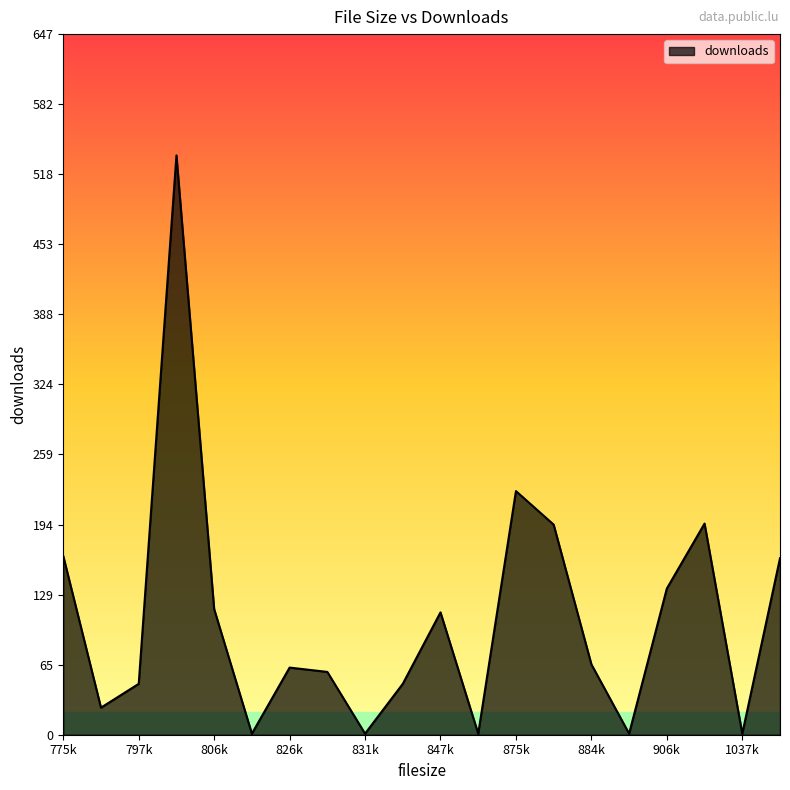

True or false: there are more than 0 points higher than both neighbors.

True